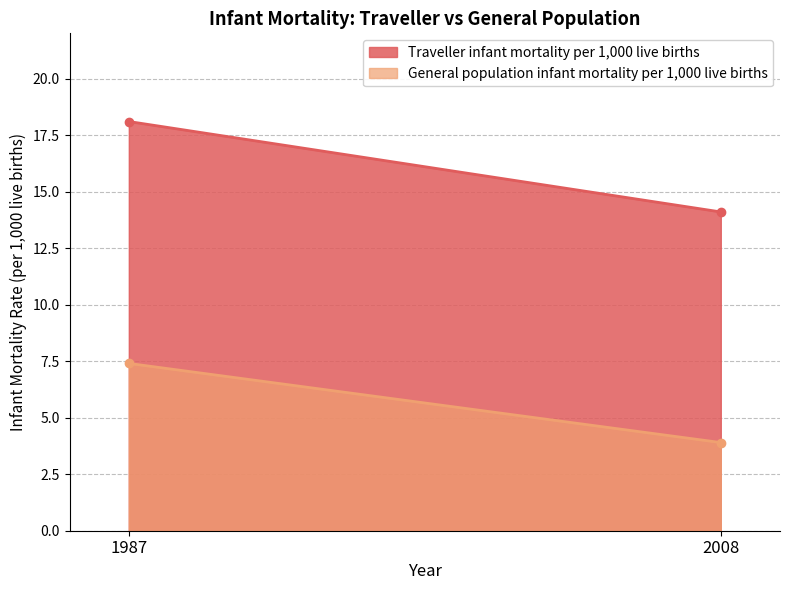

The value of General population infant mortality per 1,000 live births at 1987 is 5.0. True or false?

False